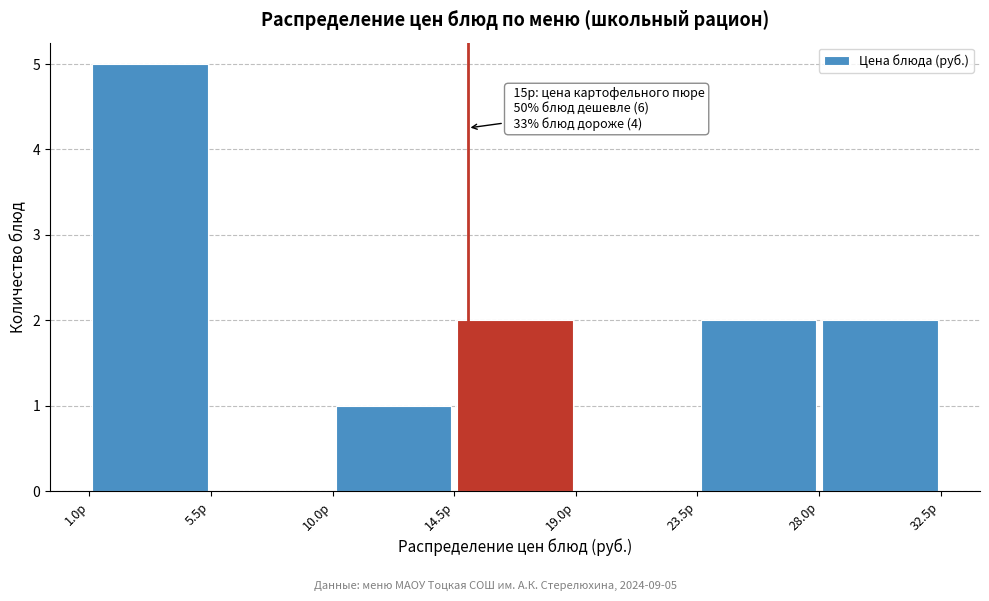

Which range on the x-axis has the tallest bar?

1.0 to 5.5